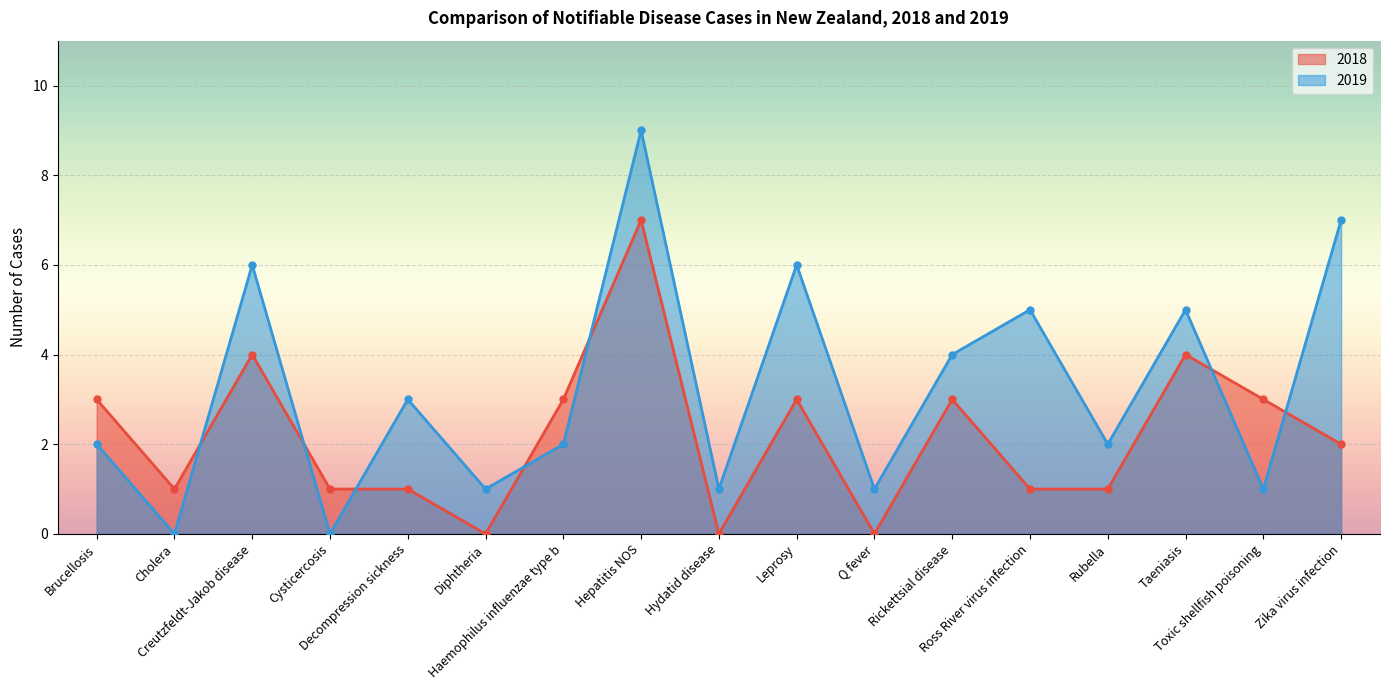

True or false: 2018 has a value of 1 at Cholera.

True